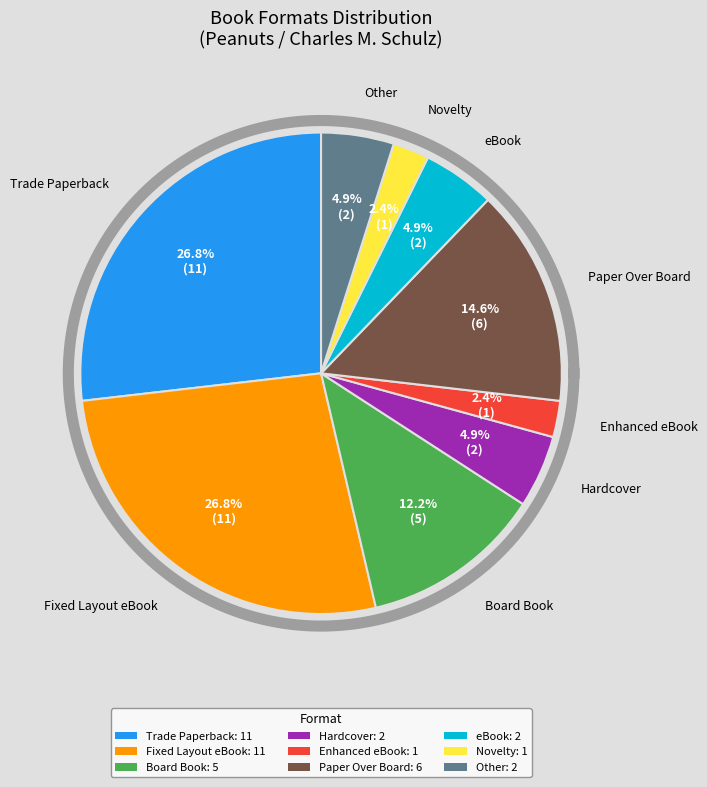

Which has a higher value, Paper Over Board or Fixed Layout eBook?

Fixed Layout eBook